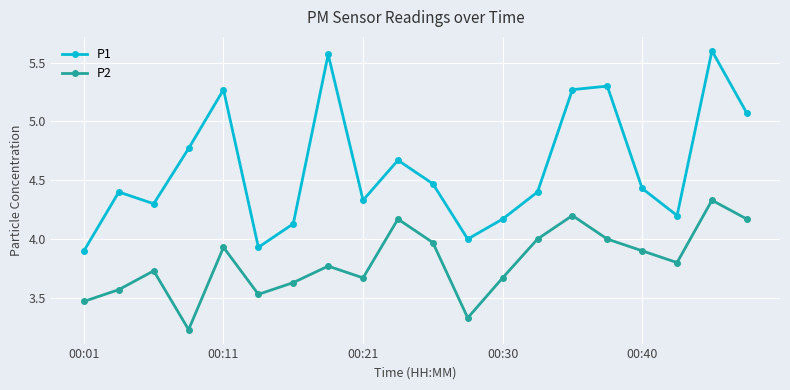

Rank the series by their maximum value, from highest to lowest.

P1, P2